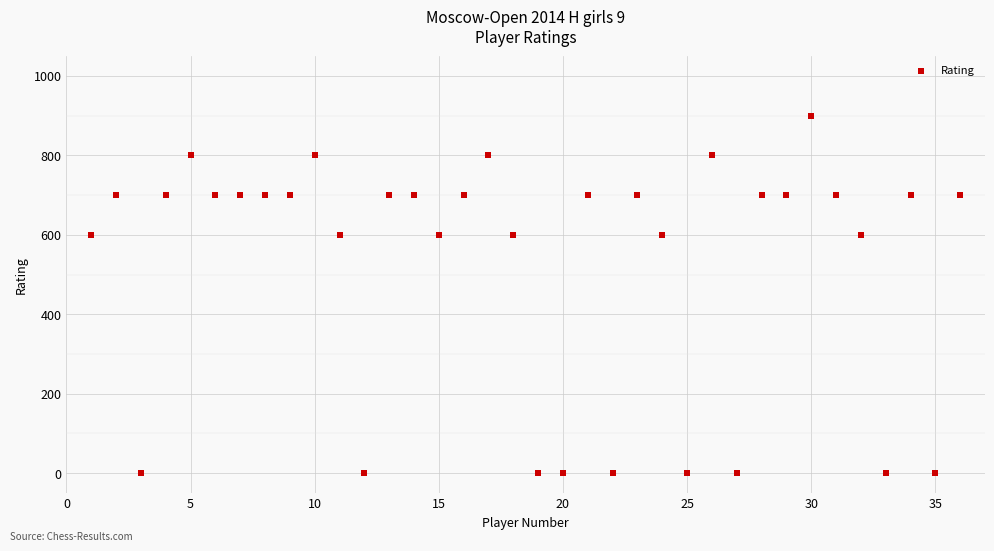

What is the range of Y values (max minus min)?

900